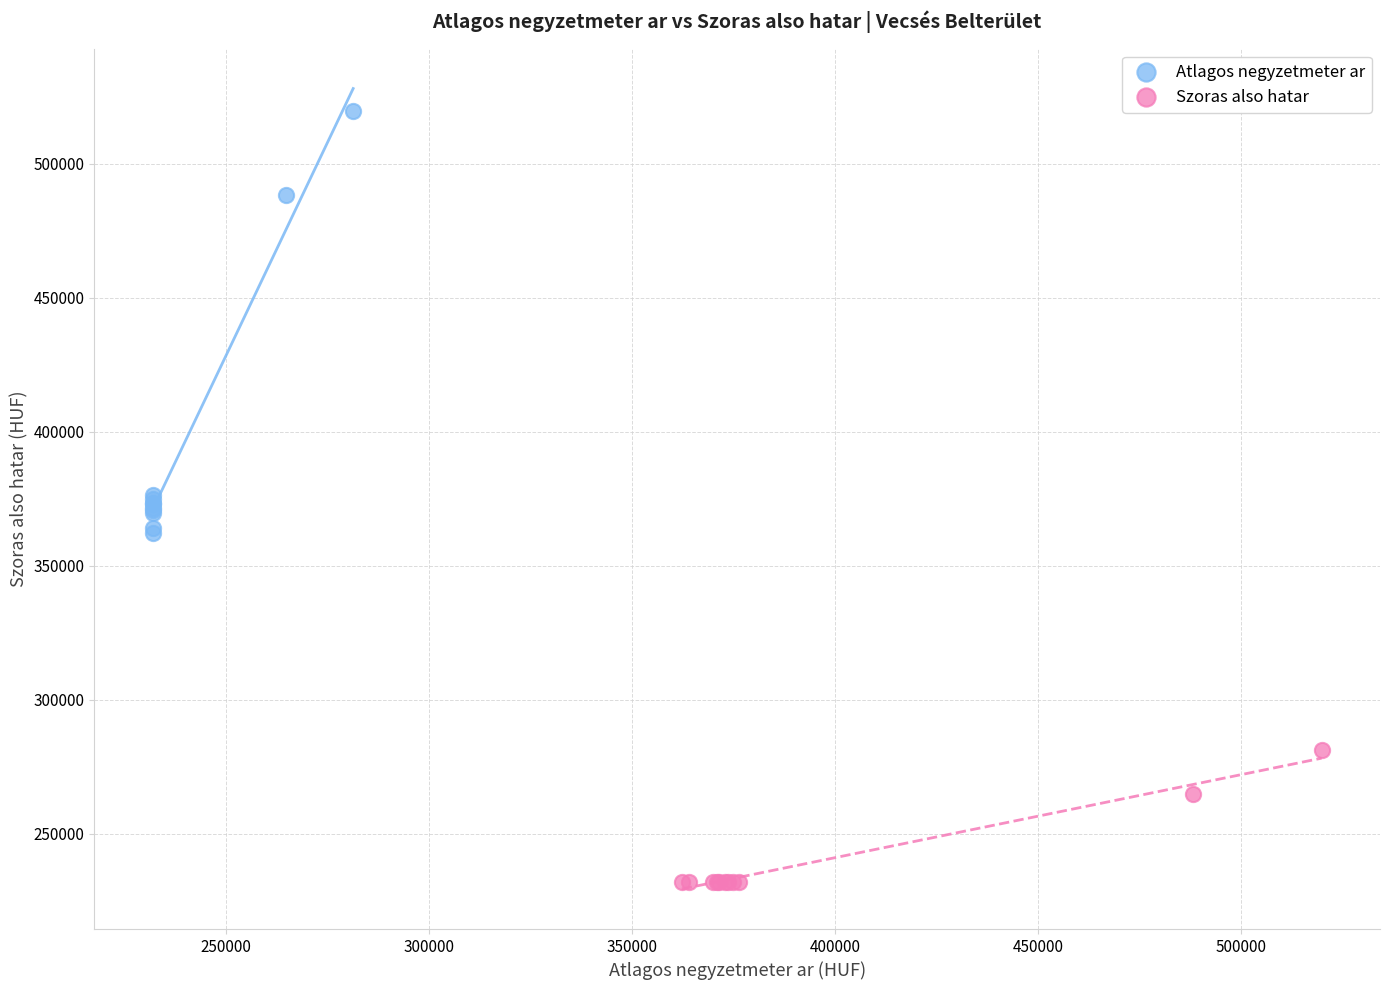

Which series contains the lowest Y value?

Szoras also hatar